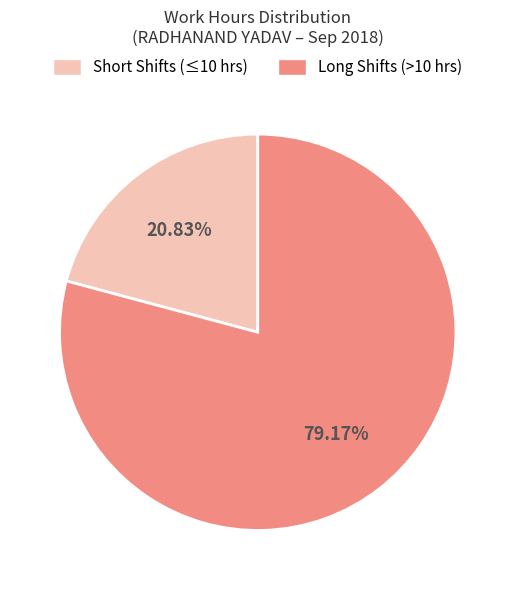

Is there a majority slice in this chart?

Yes